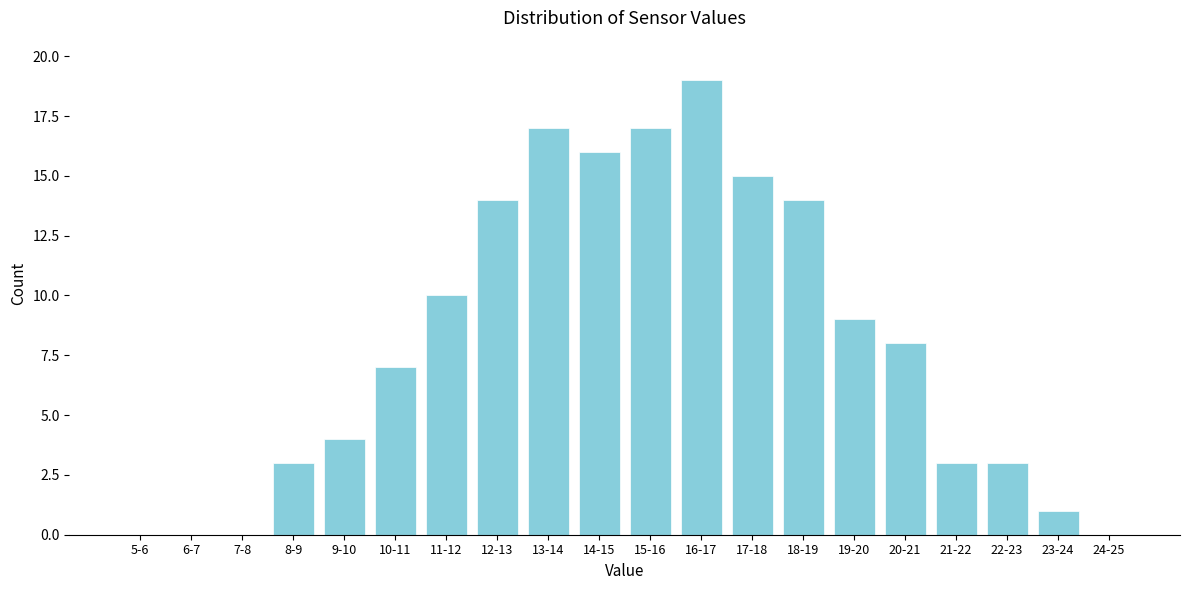

Reading left to right, list all the values displayed in this chart.

5-6=0	6-7=0	7-8=0	8-9=3	9-10=4	10-11=7	11-12=10	12-13=14	13-14=17	14-15=16	15-16=17	16-17=19	17-18=15	18-19=14	19-20=9	20-21=8	21-22=3	22-23=3	23-24=1	24-25=0